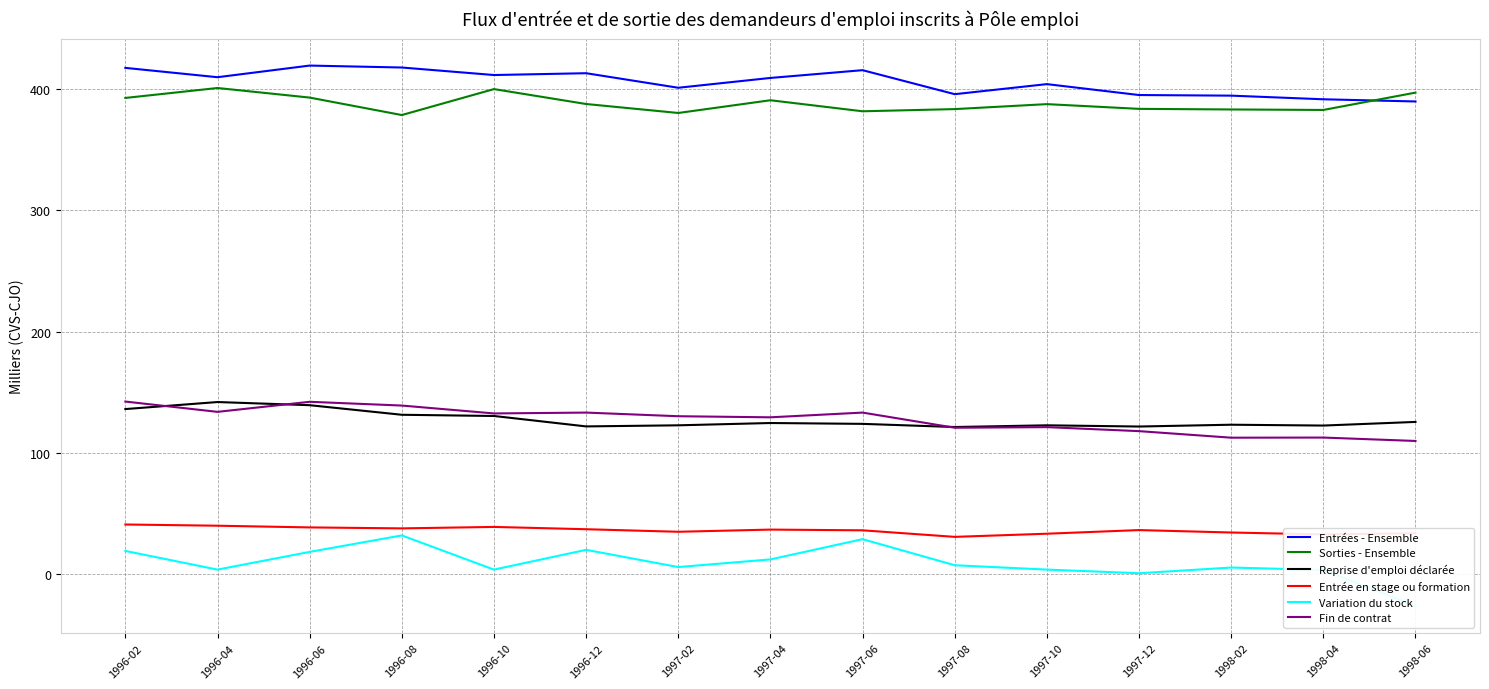

At which label does Reprise d'emploi déclarée first exceed 123?

1996-02